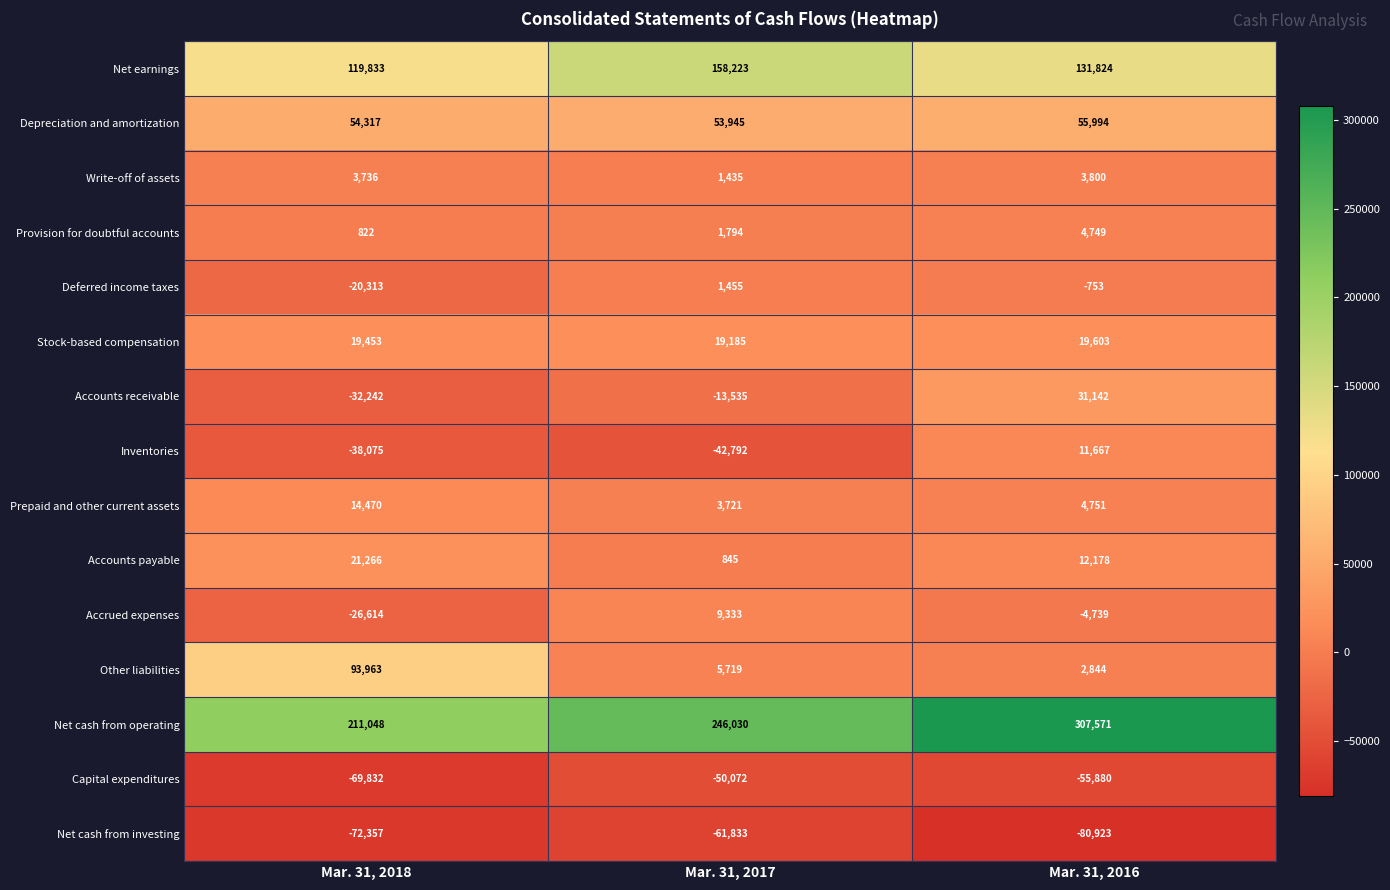

What is the difference between the highest and lowest values at Mar. 31, 2017?

307863